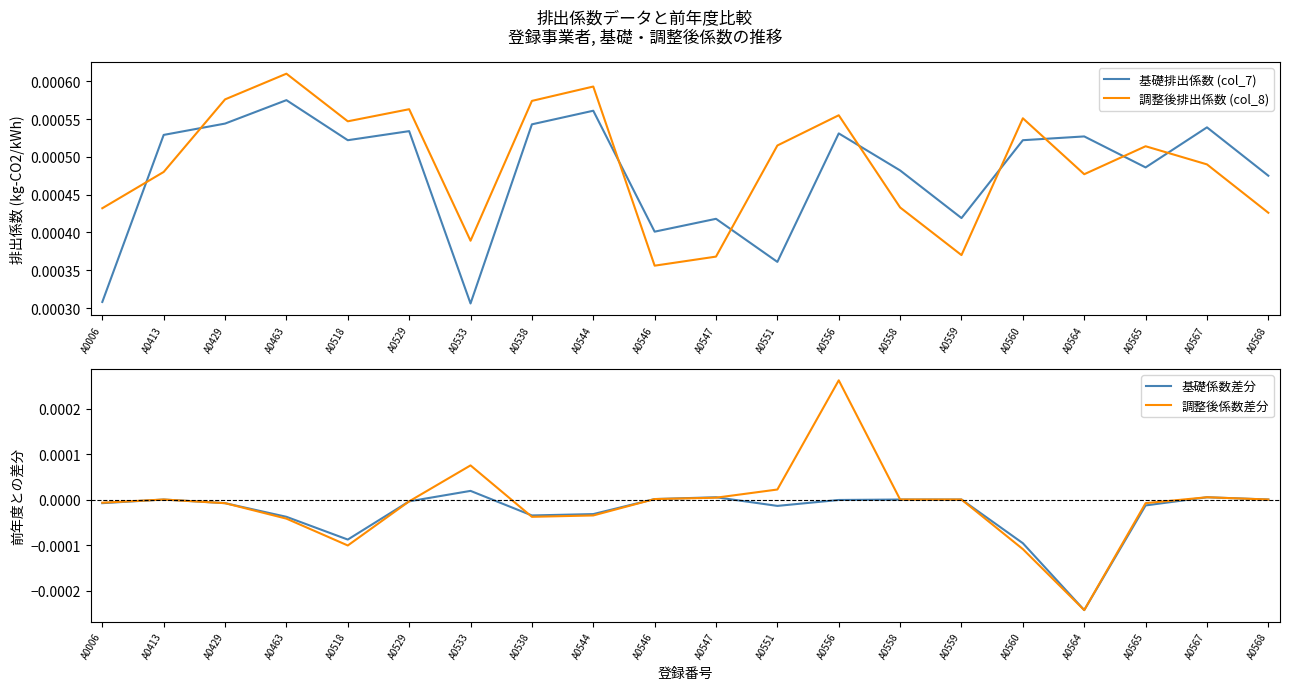

Which series has the largest total across all categories?

調整後排出係数 (col_8)